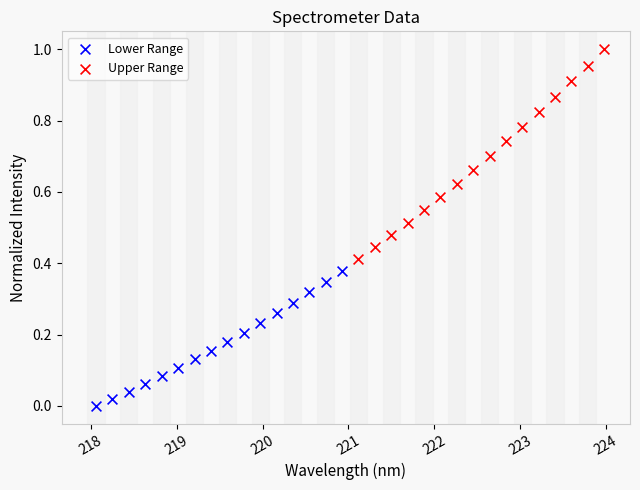

What are all the series names shown in the legend?

Lower Range, Upper Range